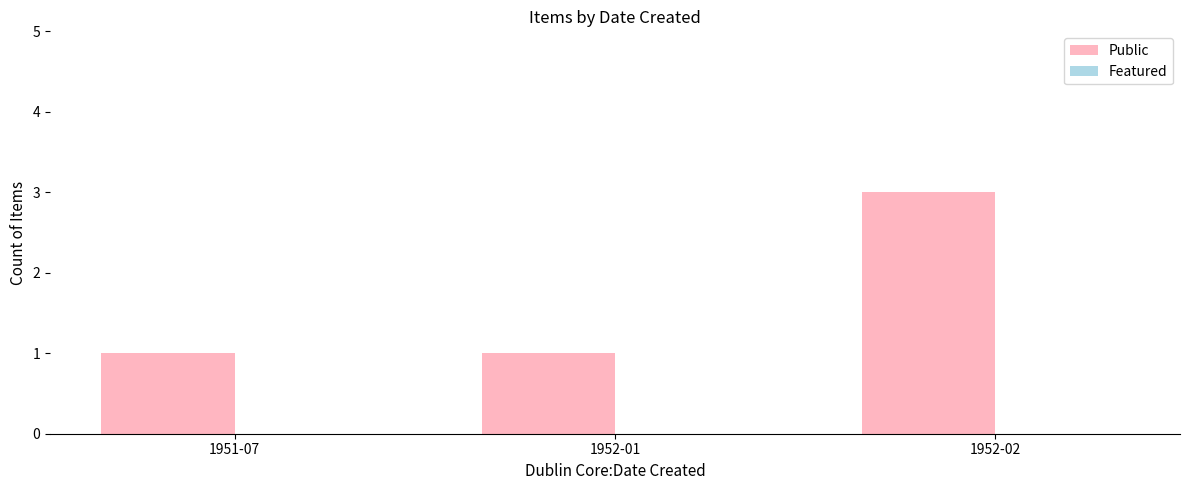

Reading left to right, transcribe all the data shown in this chart.

1951-07=1	1952-01=1	1952-02=3